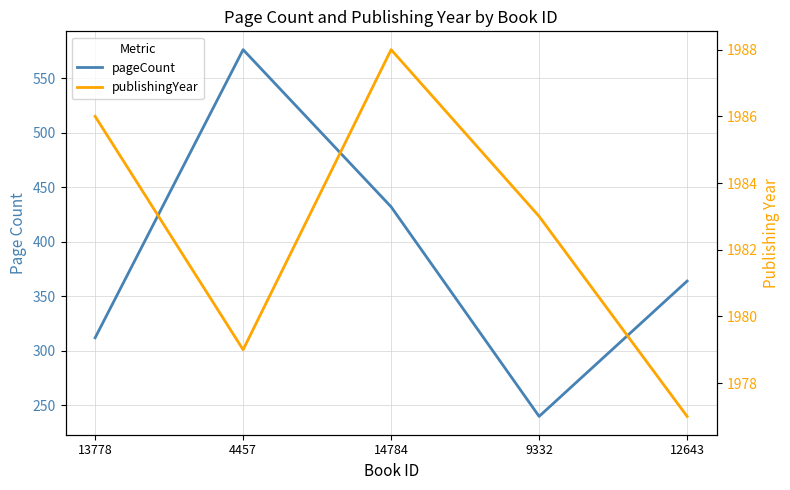

True or false: publishingYear has a value of 1979 at 4457.

True